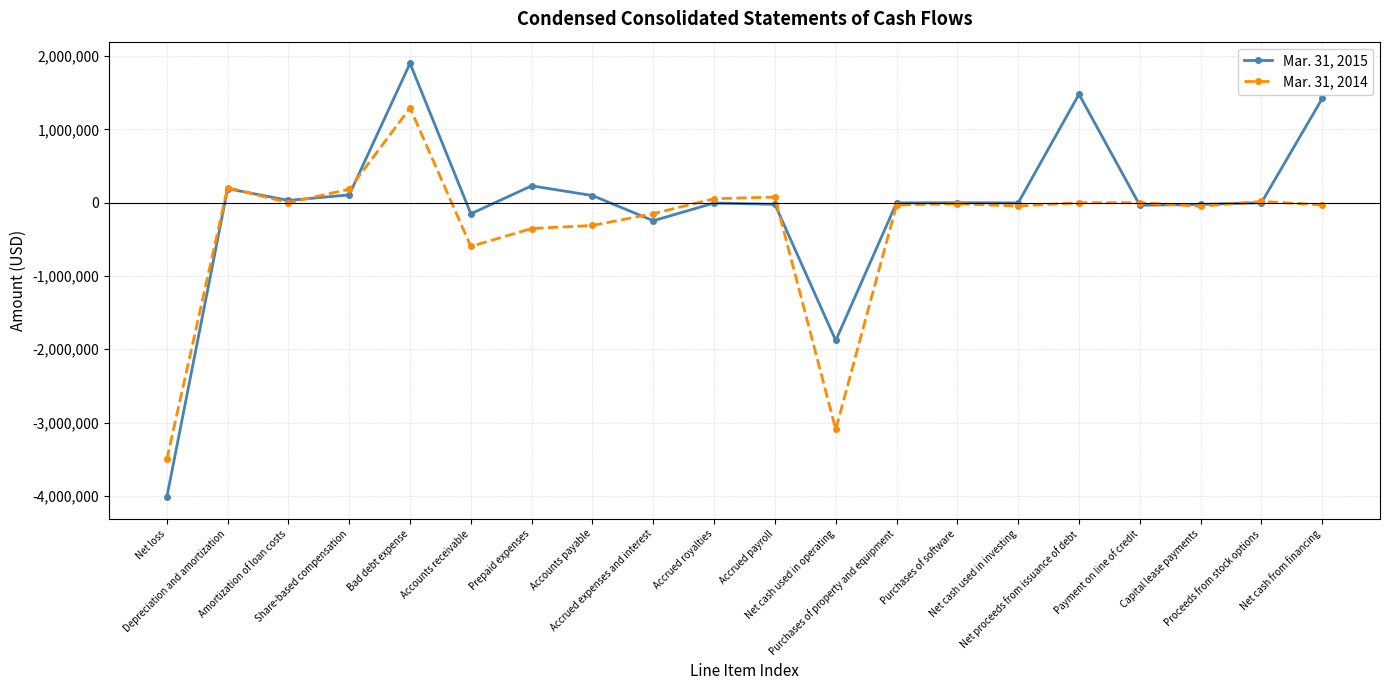

How many series are shown in this chart?

2